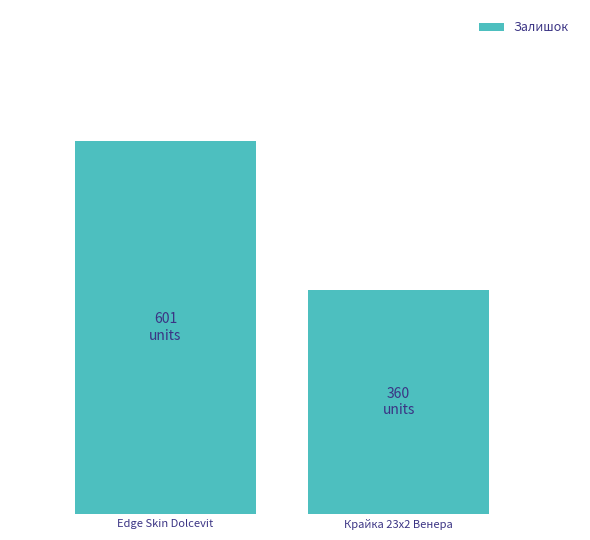

Rank the categories by value from lowest to highest.

Крайка 23x2 Венера, Edge Skin Dolcevit